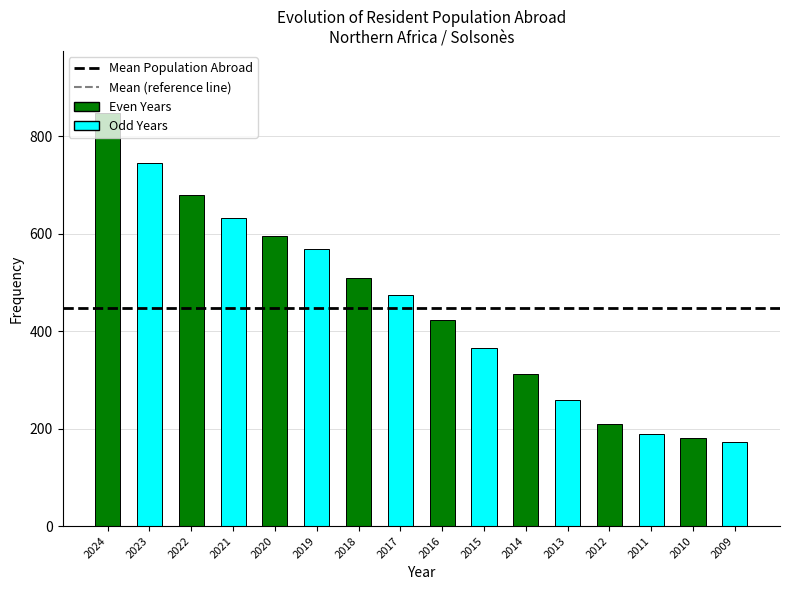

What is the minimum value shown in the chart?

172